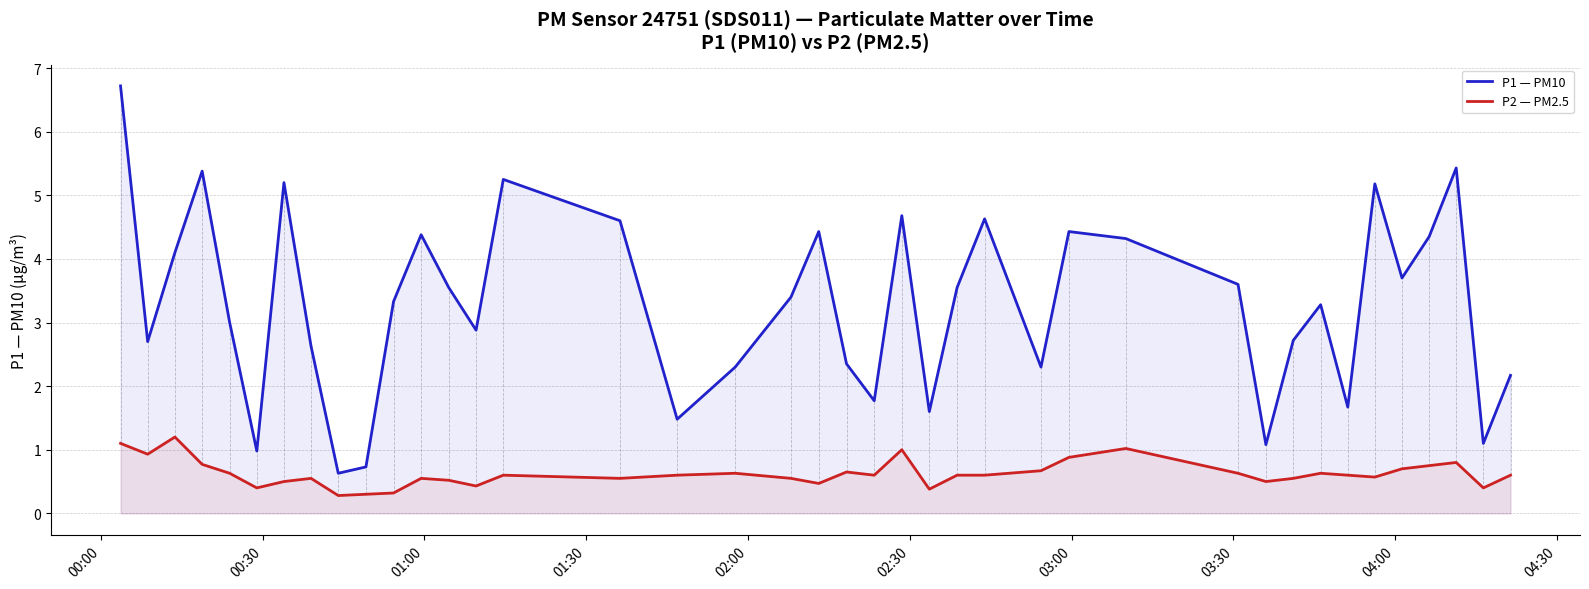

Which series has the largest range (max minus min)?

P1 — PM10